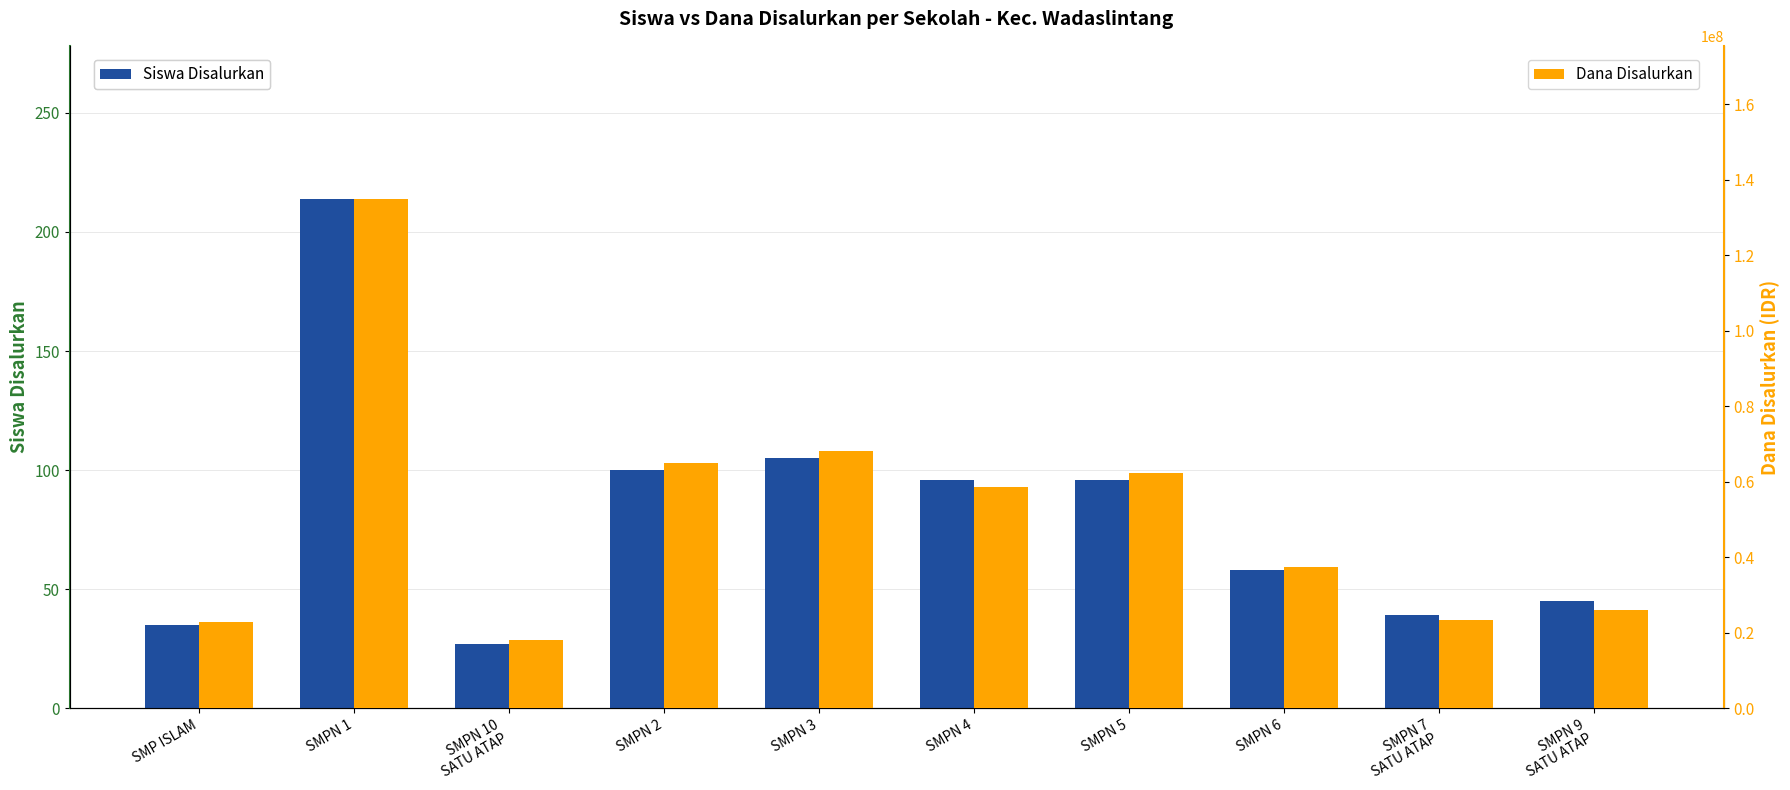

List the series in order of their overall mean, lowest first.

Siswa Disalurkan, Dana Disalurkan